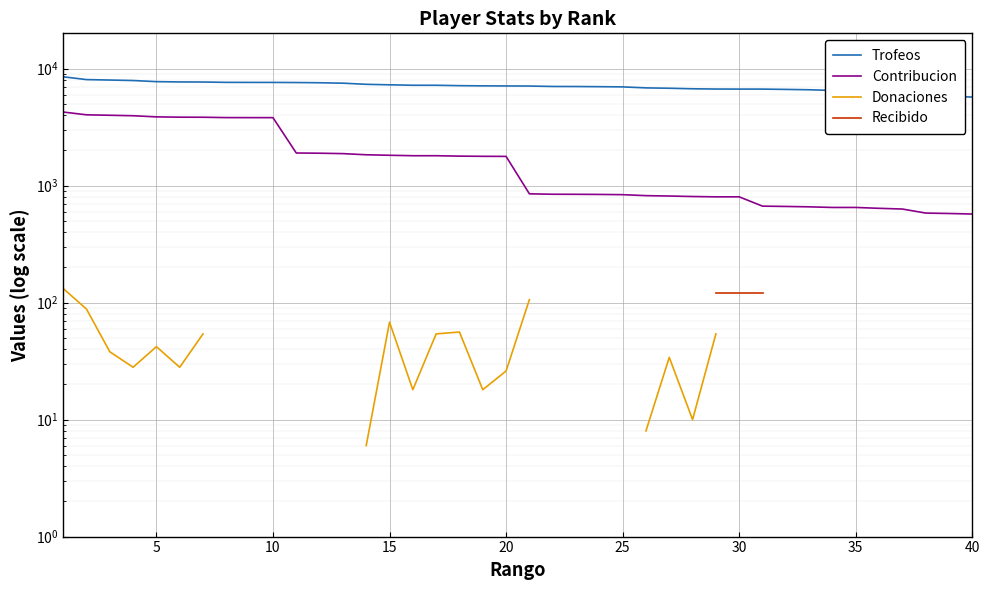

What is the value of the Recibido point at the 7th from the left?

160.0